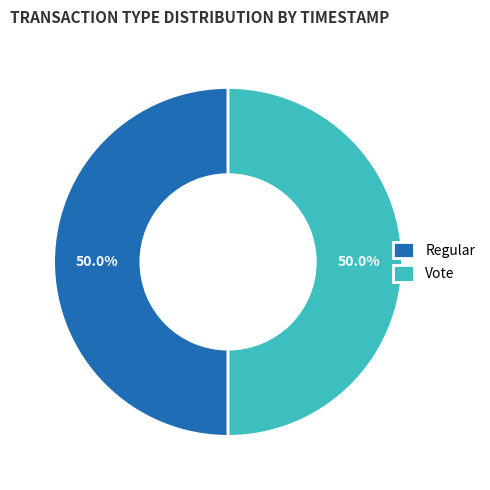

Combined, what portion of the pie is Regular and Vote?

100.0%